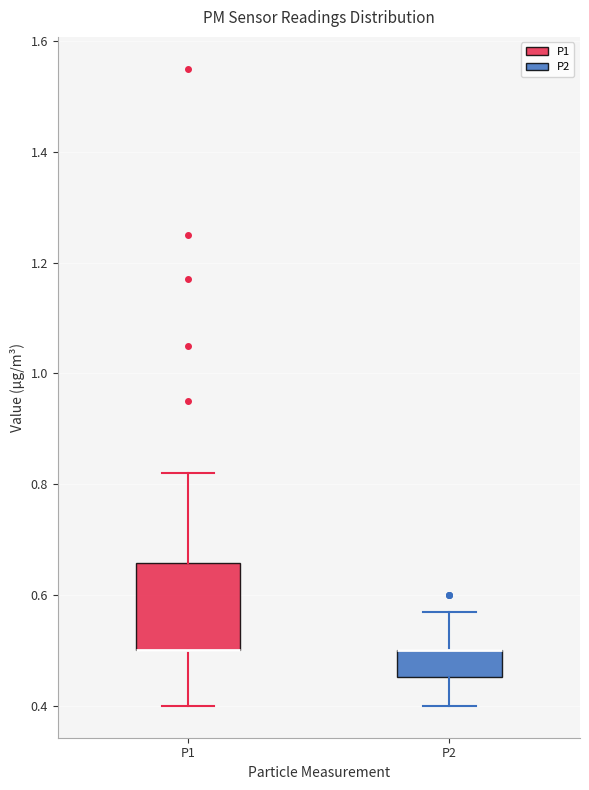

Which box is the tallest, from its lower edge to its upper edge?

P1